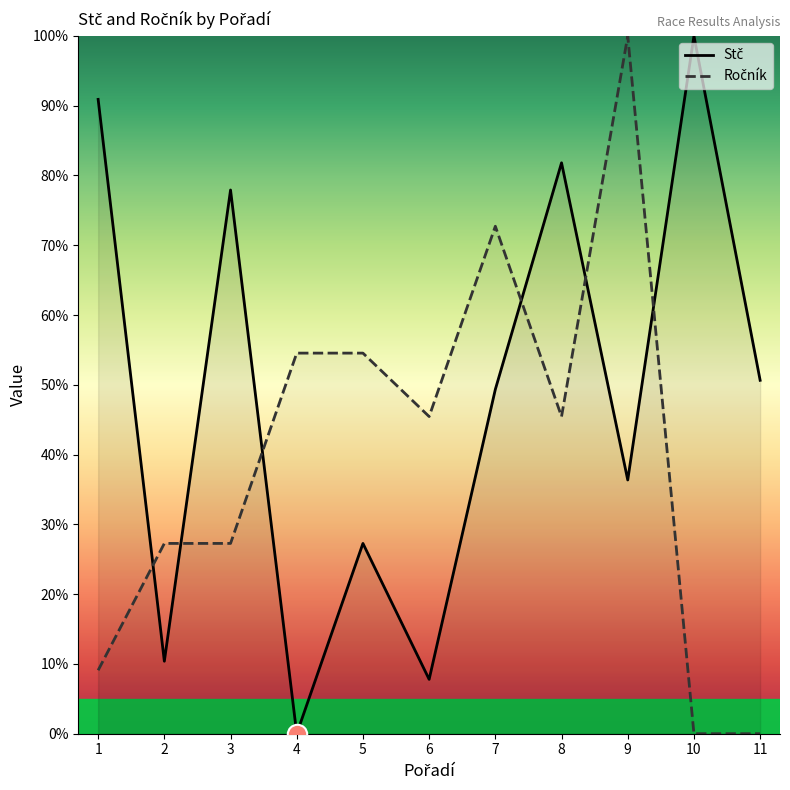

At which category does Stč reach its first local valley?

2